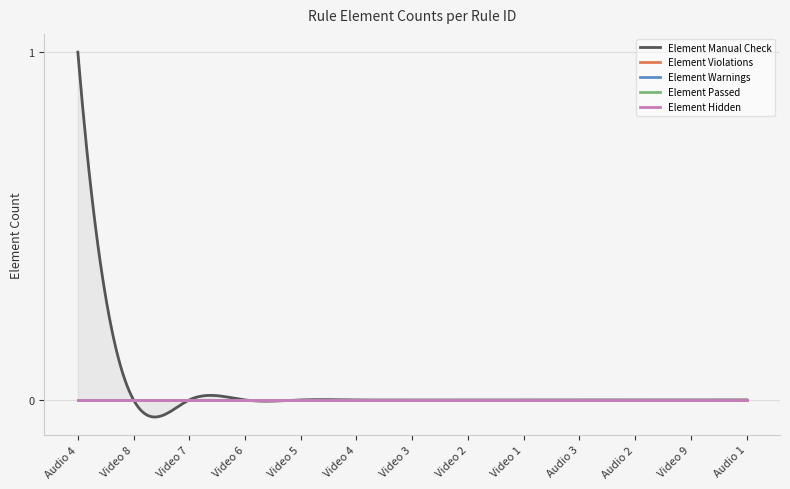

What is the label of the 1st point from the right?

Audio 1